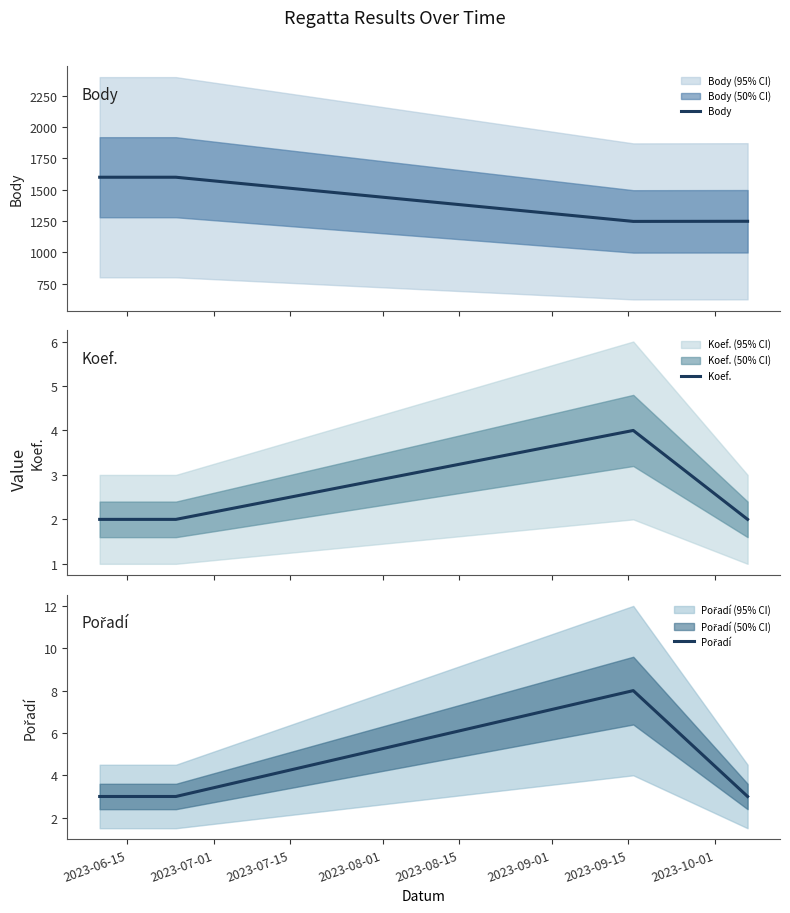

What is the value of the Koef. point at the 3rd from the left?

4